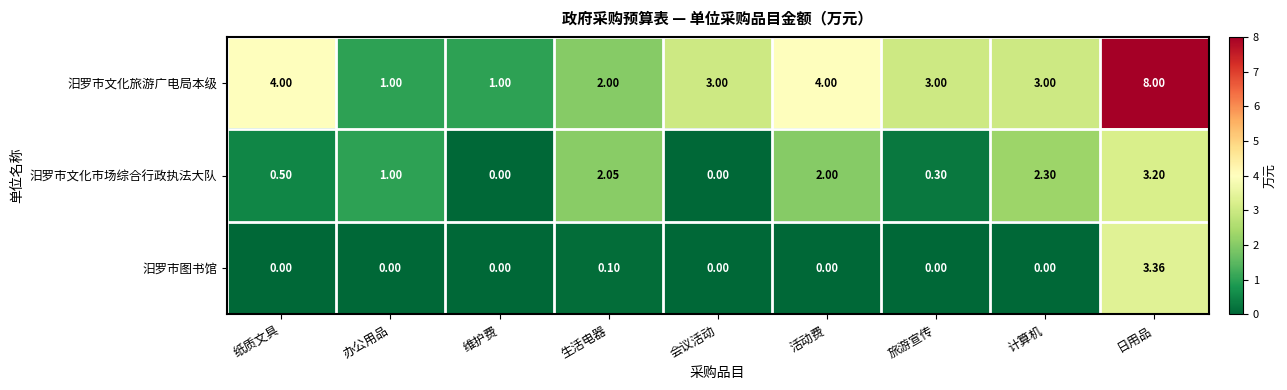

Which label corresponds to the largest value in the chart?

日用品